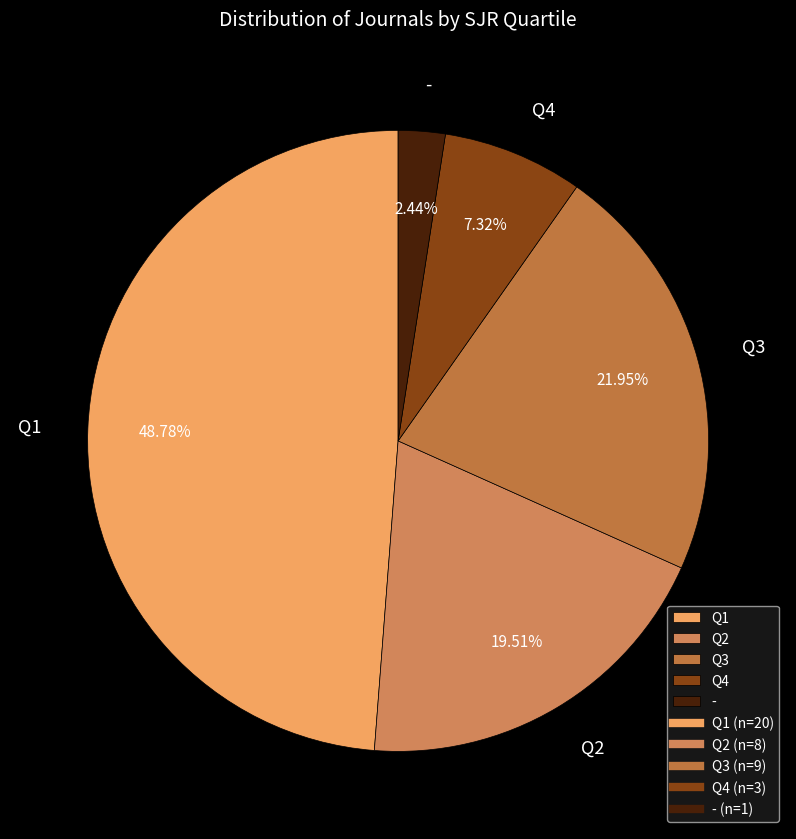

Is the sum of Q1 and Q2 greater than half?

Yes